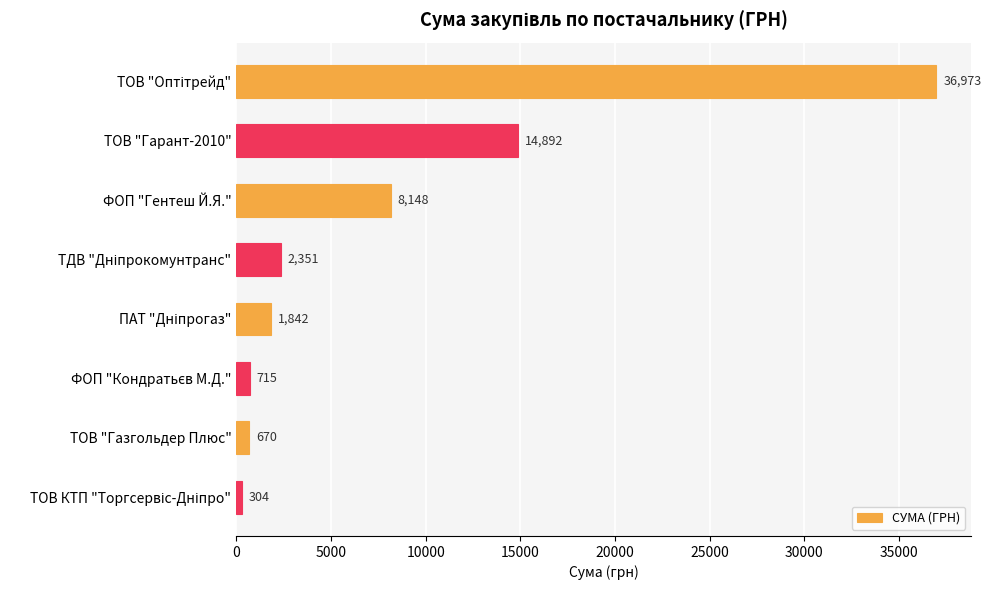

The value at ТОВ "Газгольдер Плюс" is 670. True or false?

True